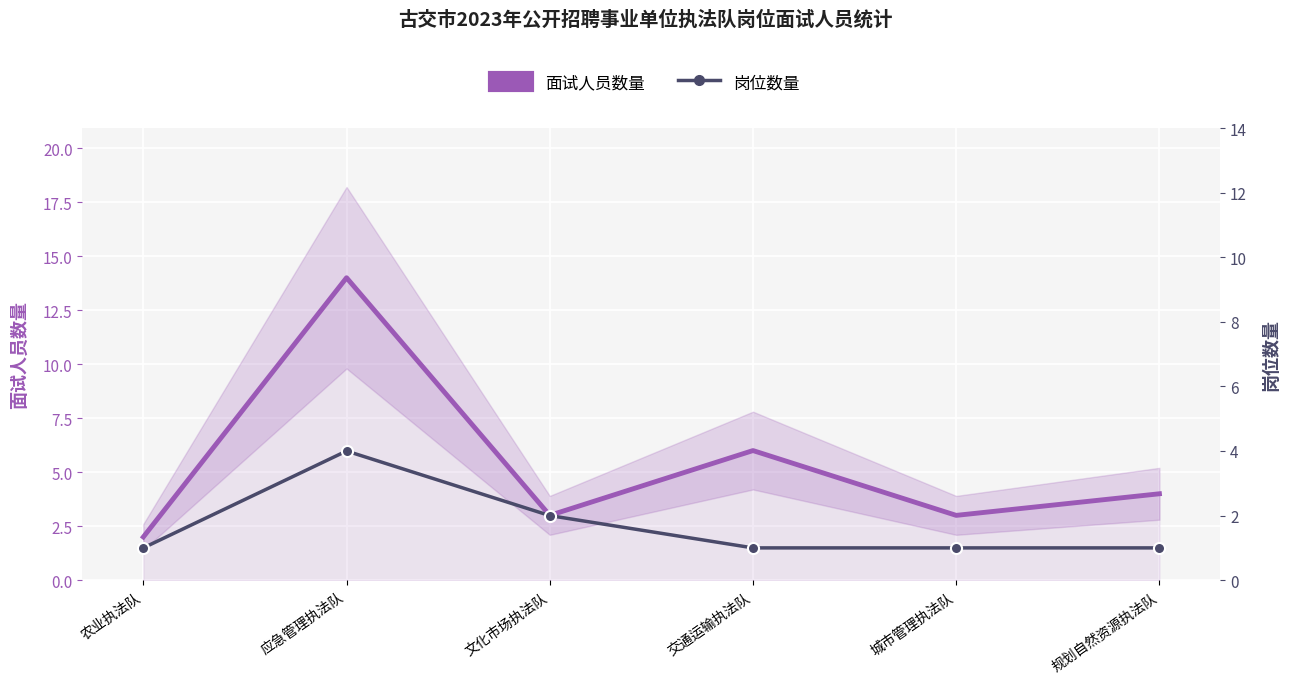

How many lines are shown in the chart?

2